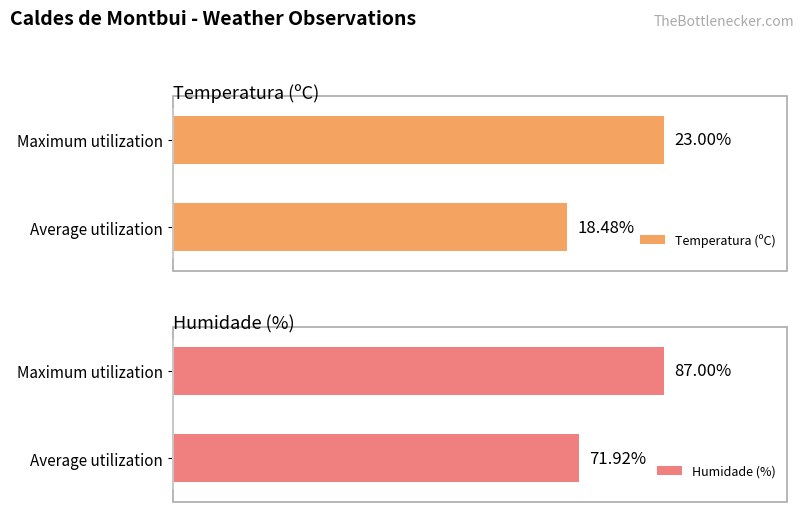

Rank the series by their maximum value, from highest to lowest.

Humidade (%), Temperatura (ºC)